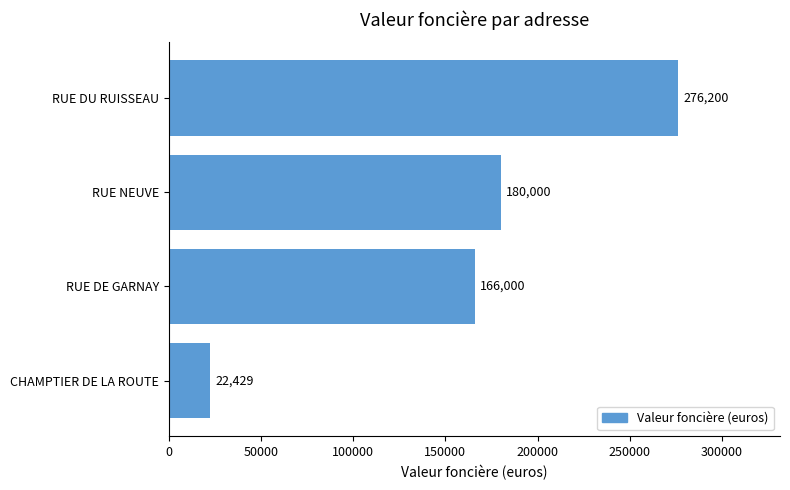

What is the difference between the second highest and second lowest values?

14000